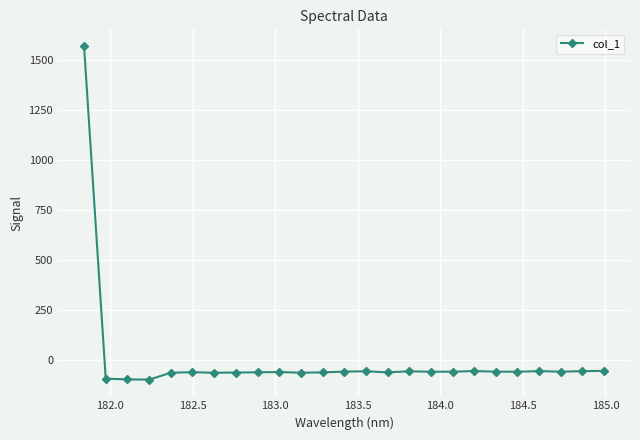

How many lines are shown in the chart?

1